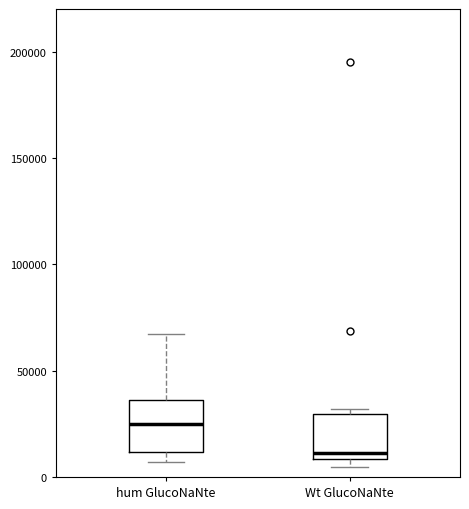

Reading left to right, read every box against the y-axis: the position of its median line, the range the box covers, and the ends of its whiskers. The values are not printed on the chart, so give them approximately, as read against the axis.

hum GlucoNaNte: median 25000, box 10000 to 35000, whiskers 5000 to 65000
Wt GlucoNaNte: median 10000 (just above the box's lower edge), box 10000 to 30000, whiskers 5000 to 30000 (just above the box's upper edge)